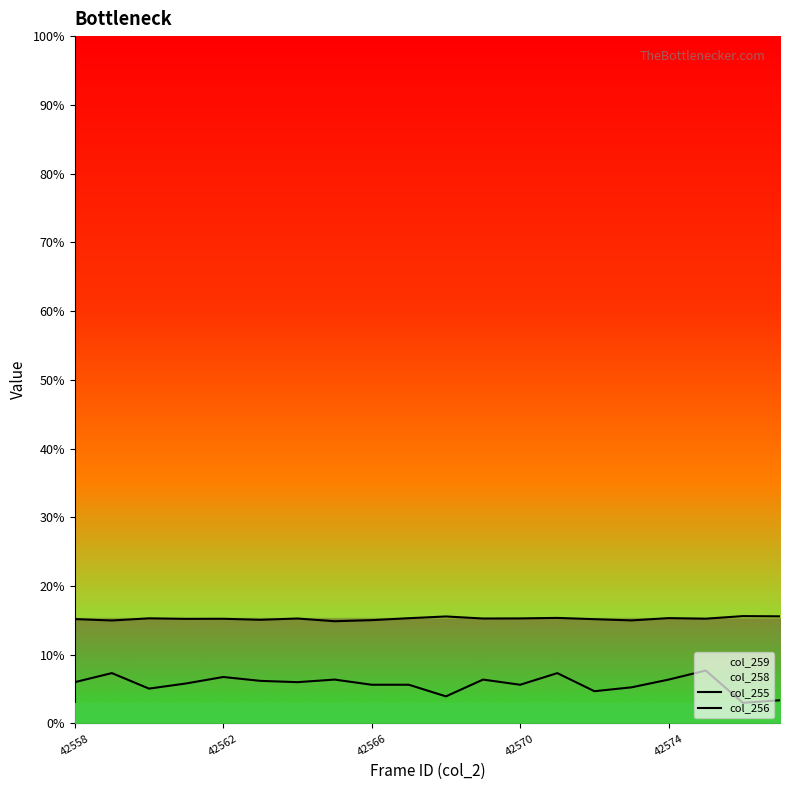

True or false: col_255 and col_256 intersect in this chart.

False